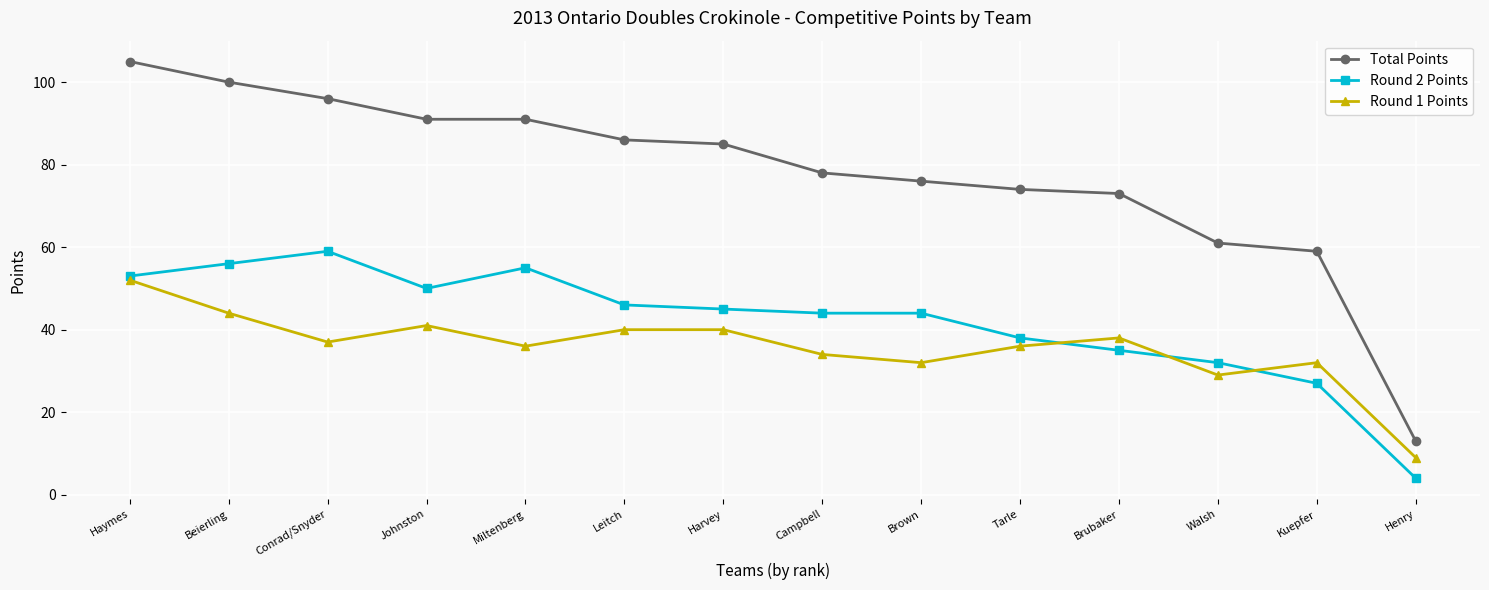

At which label does Round 1 Points first exceed 37?

Haymes